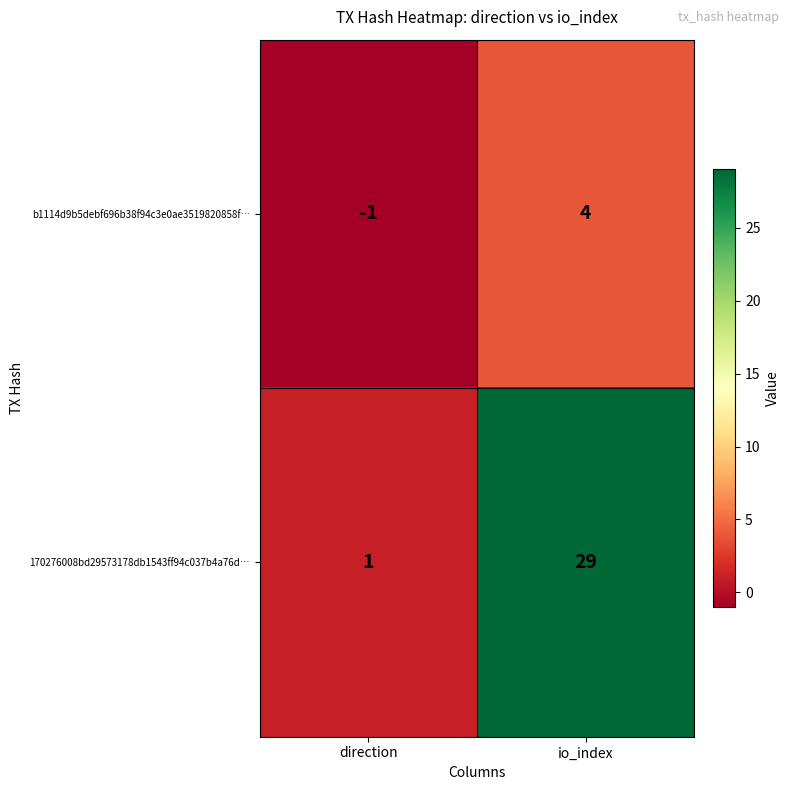

List the series in order of their overall mean, highest first.

170276008bd29573178db1543ff94c037b4a76d…, b1114d9b5debf696b38f94c3e0ae3519820858f…